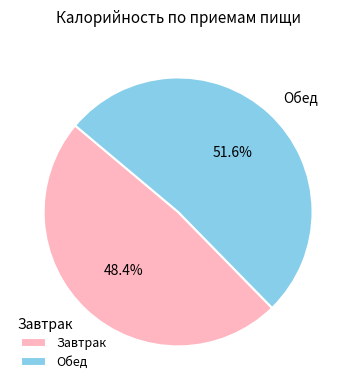

Approximately how many times larger is the value at Обед compared to Завтрак?

1.1